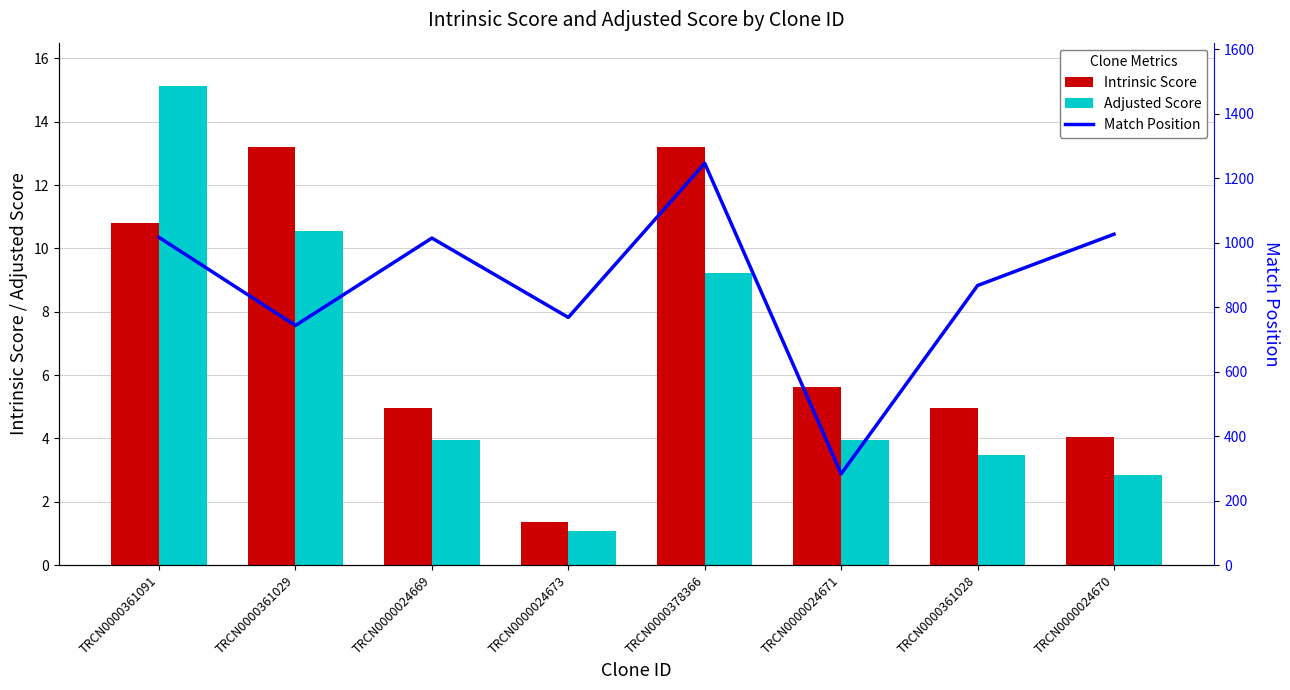

At how many categories does at least one series exceed 552?

7